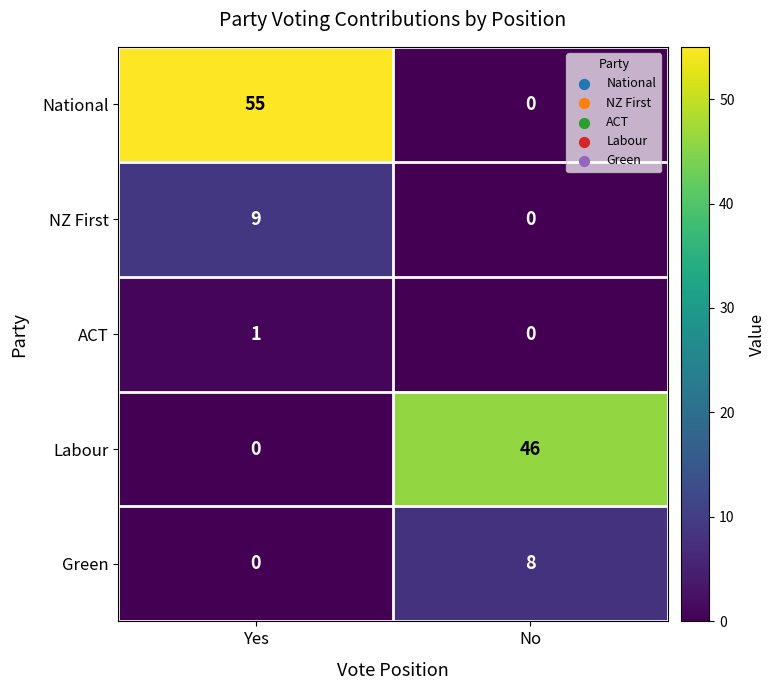

Read the NZ First value at Yes.

9